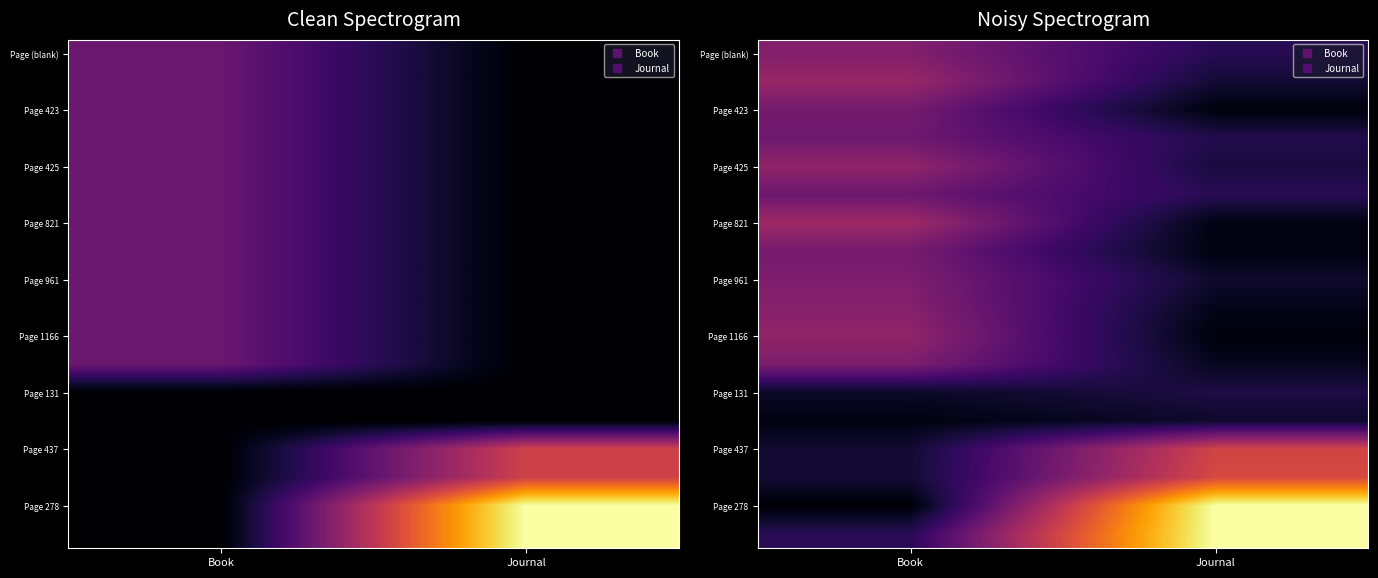

What is the difference between the highest and lowest values at Journal?

1.0